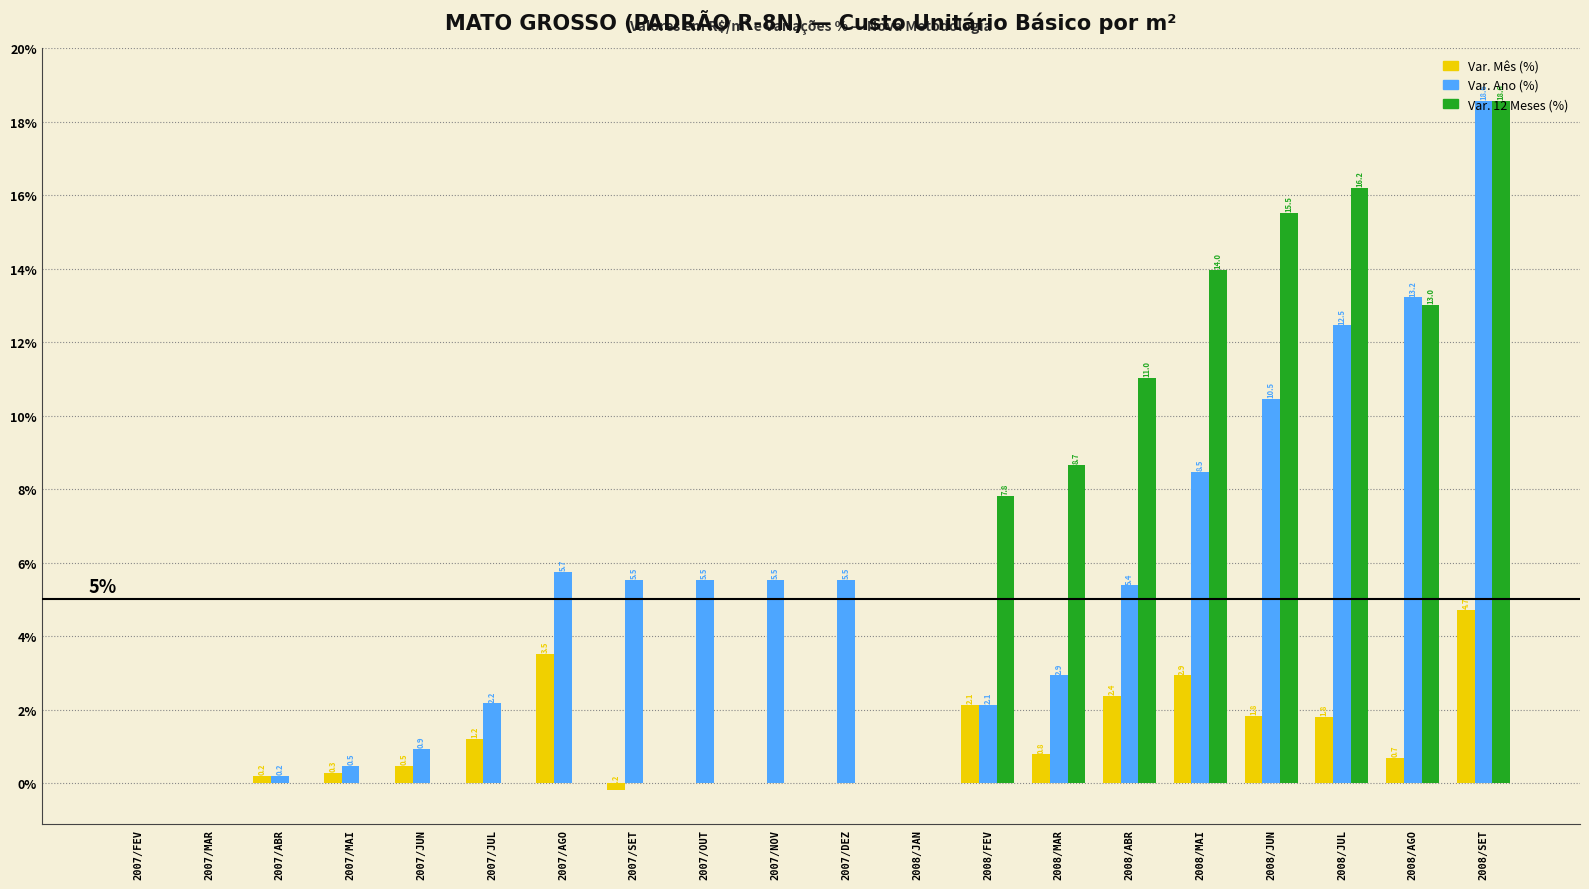

What is the maximum value shown in the chart?

18.6